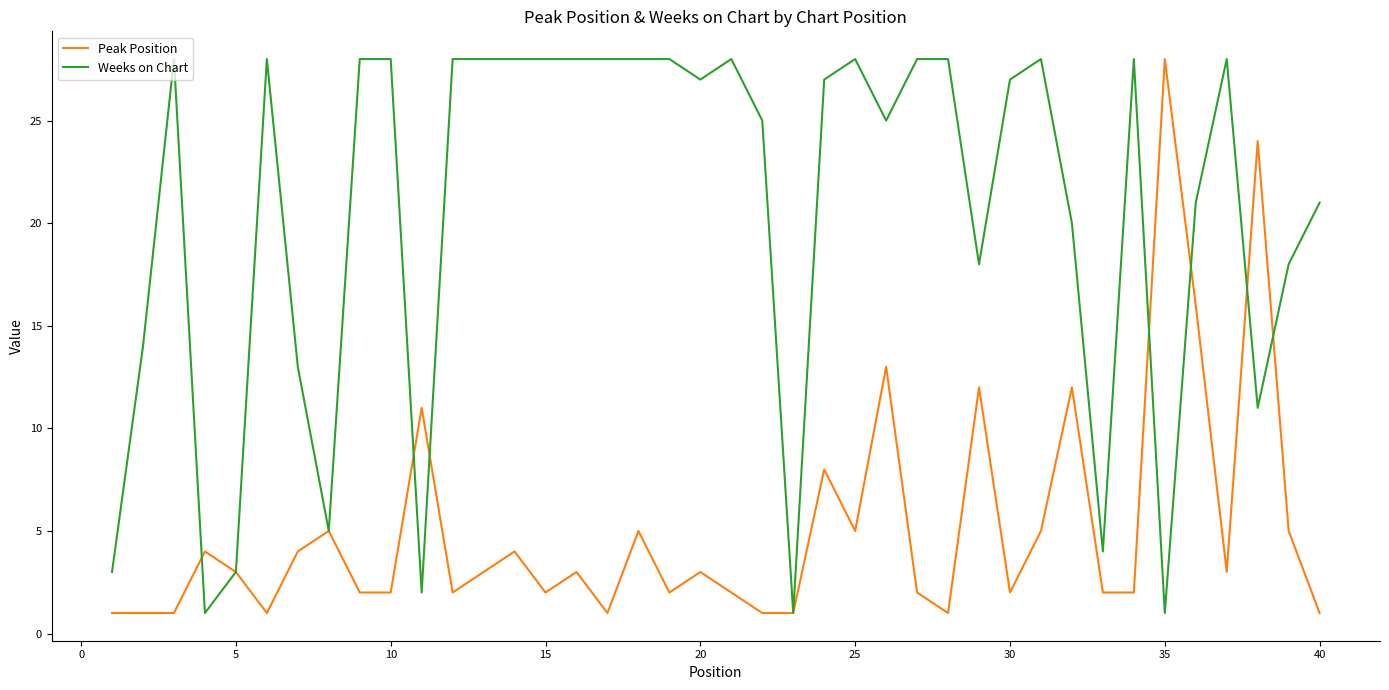

Which series has the largest total across all categories?

Weeks on Chart